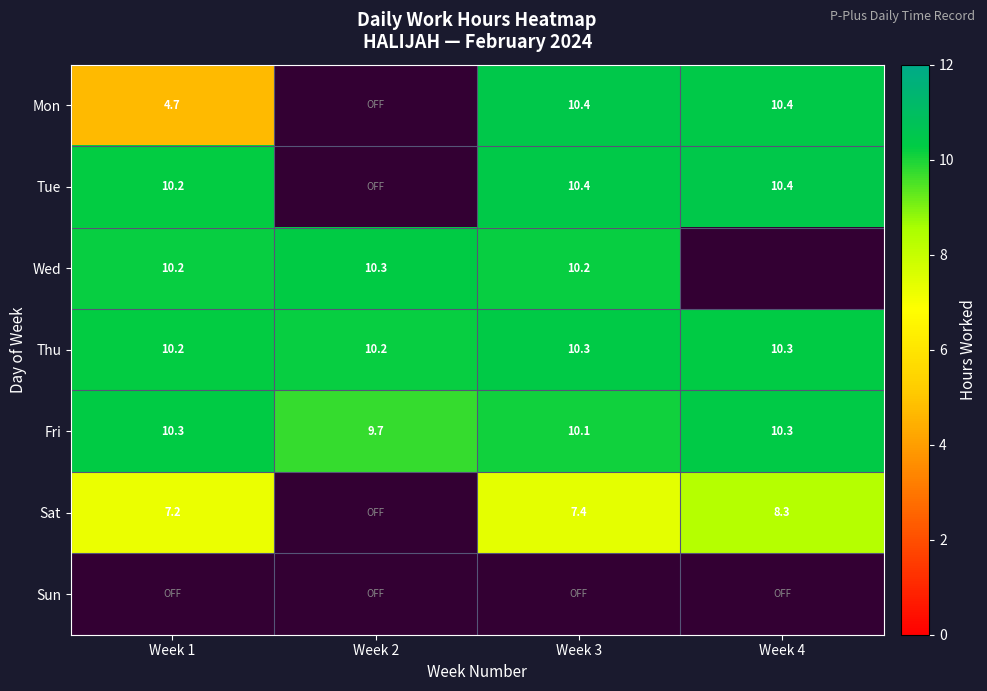

At how many categories does at least one series exceed 10?

4